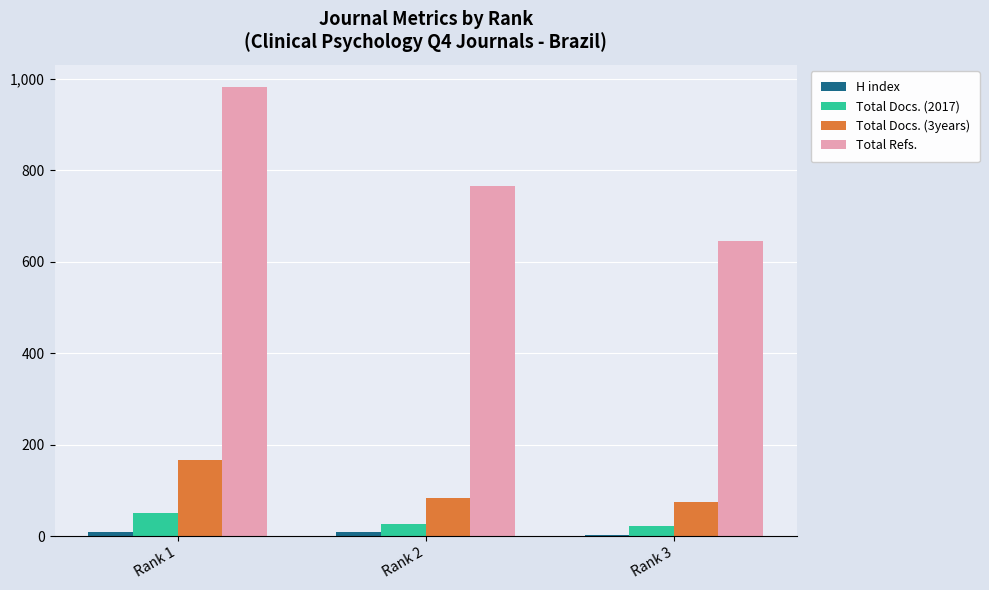

How many categories are shown in the chart?

3